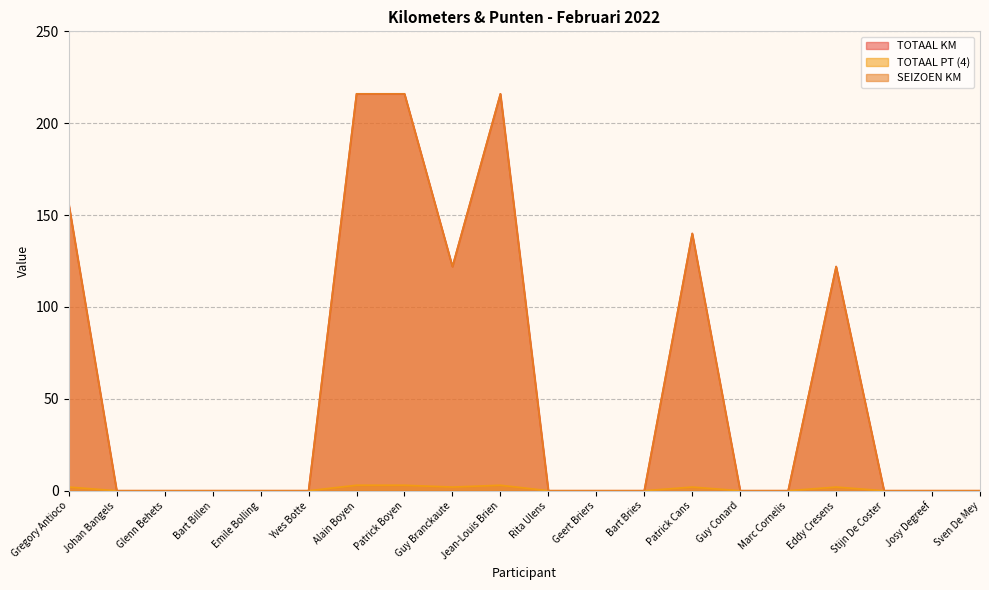

The value of TOTAAL KM at Guy Conard is 91. True or false?

False